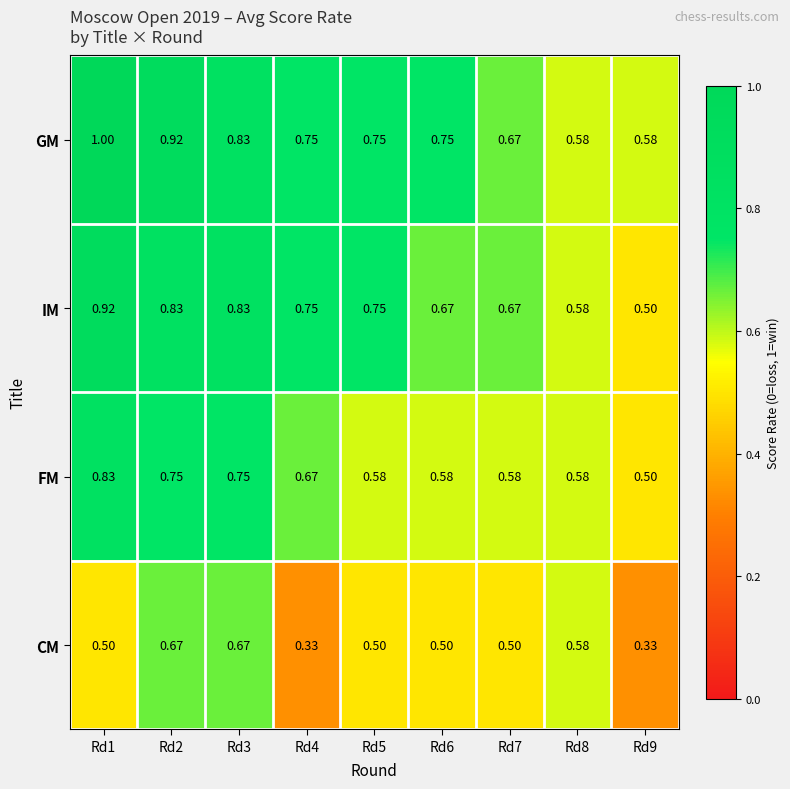

List the series in order of their peak value, lowest first.

CM, FM, IM, GM